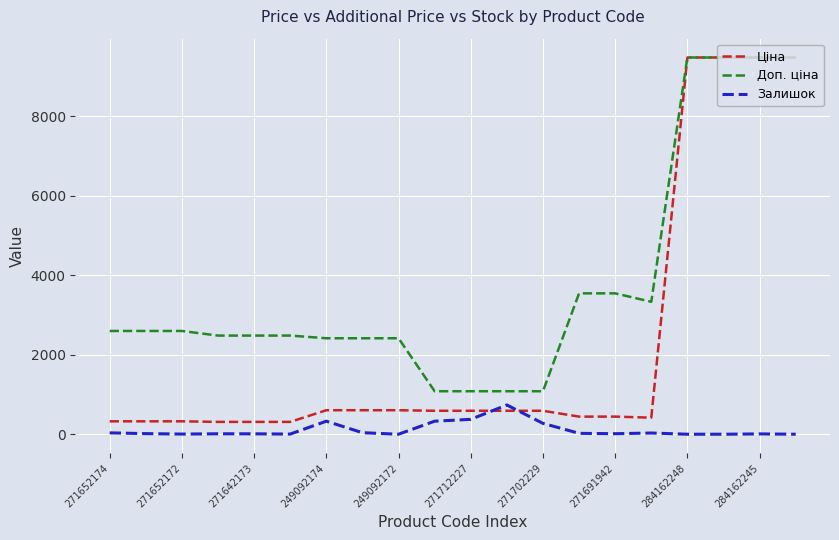

Which series has the widest spread of values?

Ціна